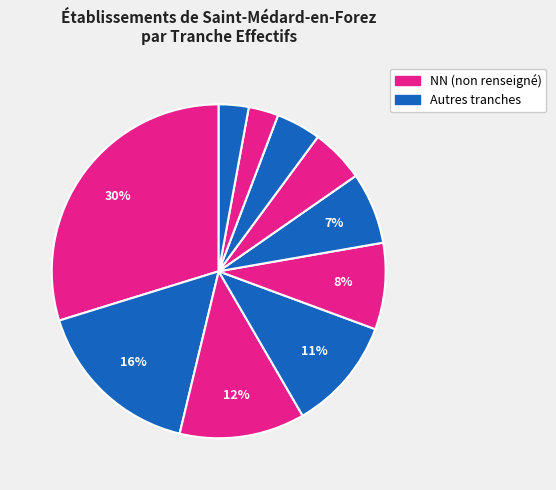

Rank the categories by value from highest to lowest.

NN, 03, 11, 00, 01, 02, 12, 21, 22, 31